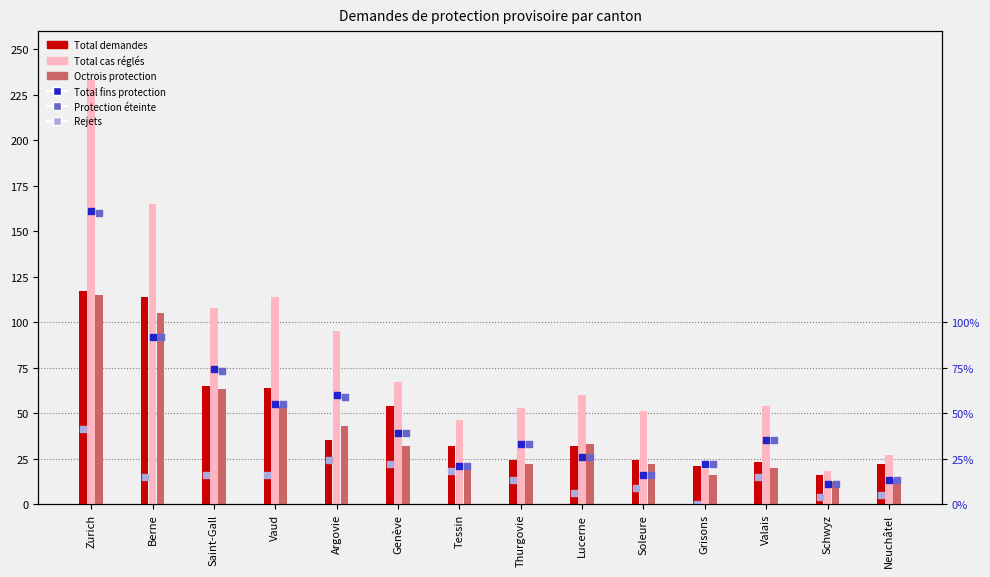

Which series reaches the minimum Y coordinate?

Rejets